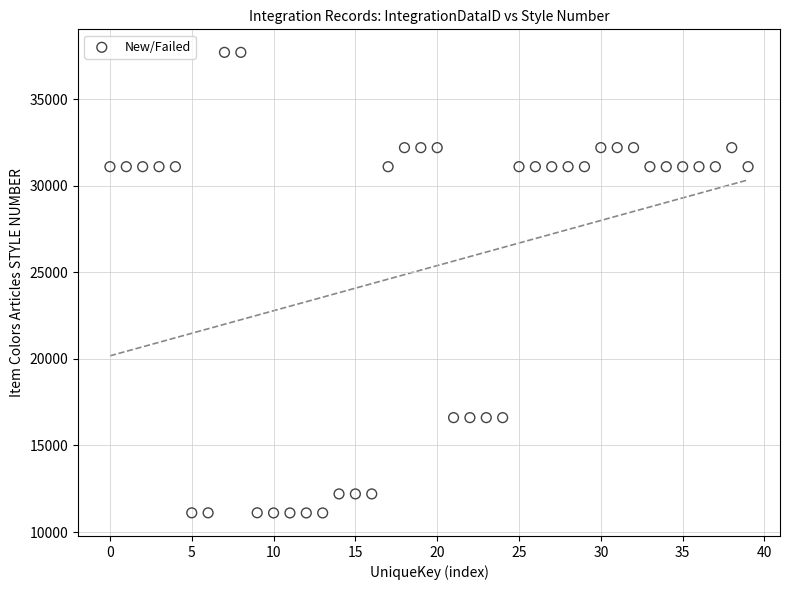

What is the range of Y values (max minus min)?

26603